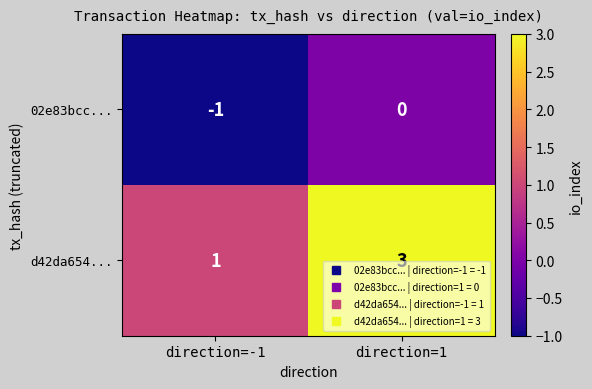

The d42da654... series shows 1 at direction=-1. True or false?

True